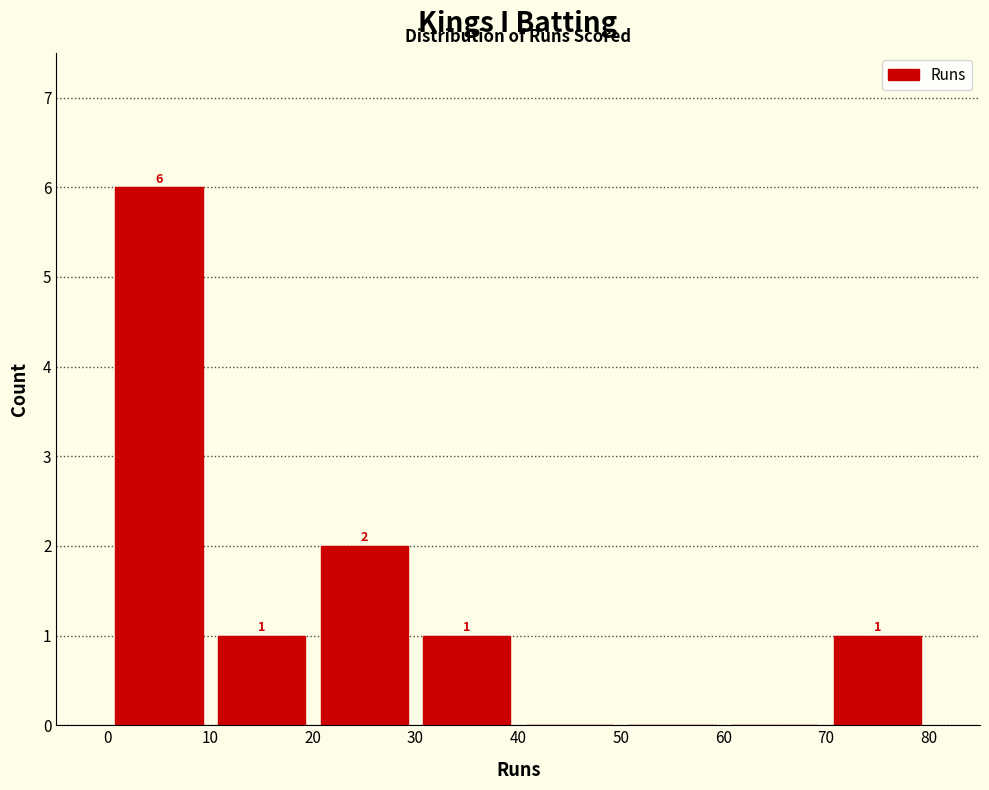

Over which range of the x-axis is the bar tallest?

0 to 10